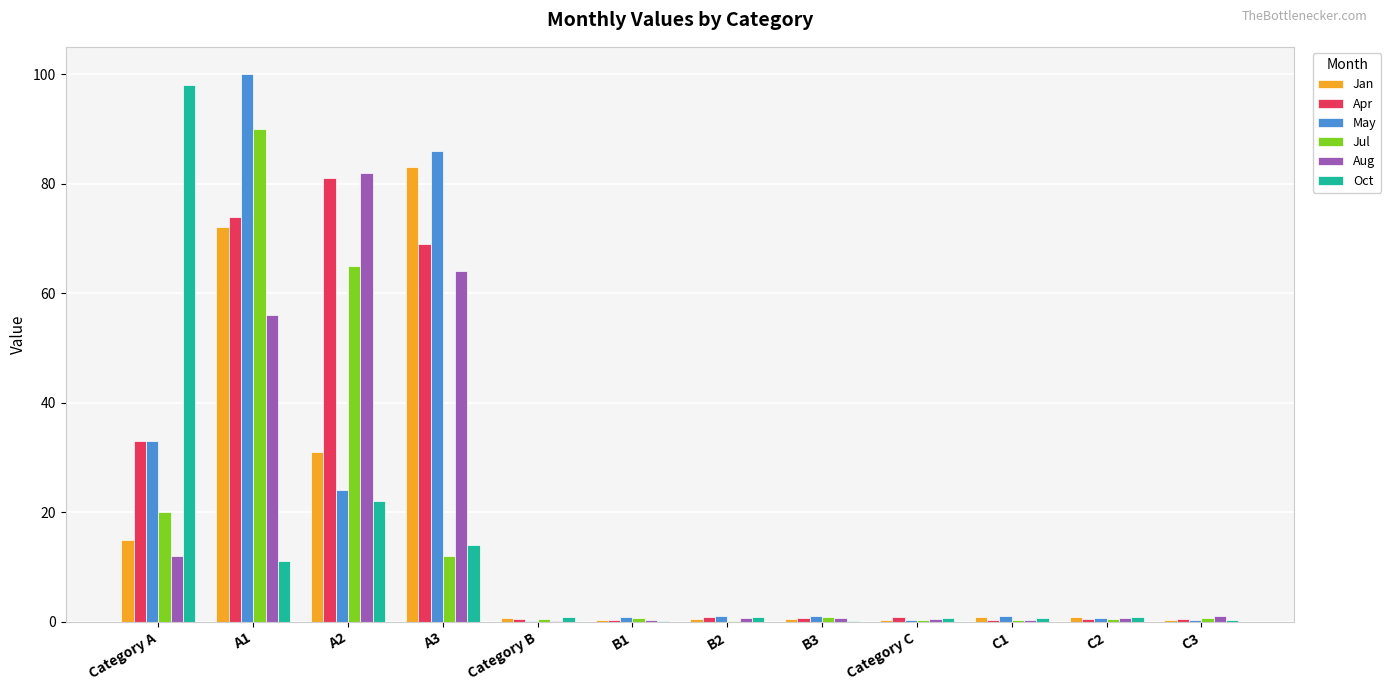

What is the highest value of the May series?

100.0